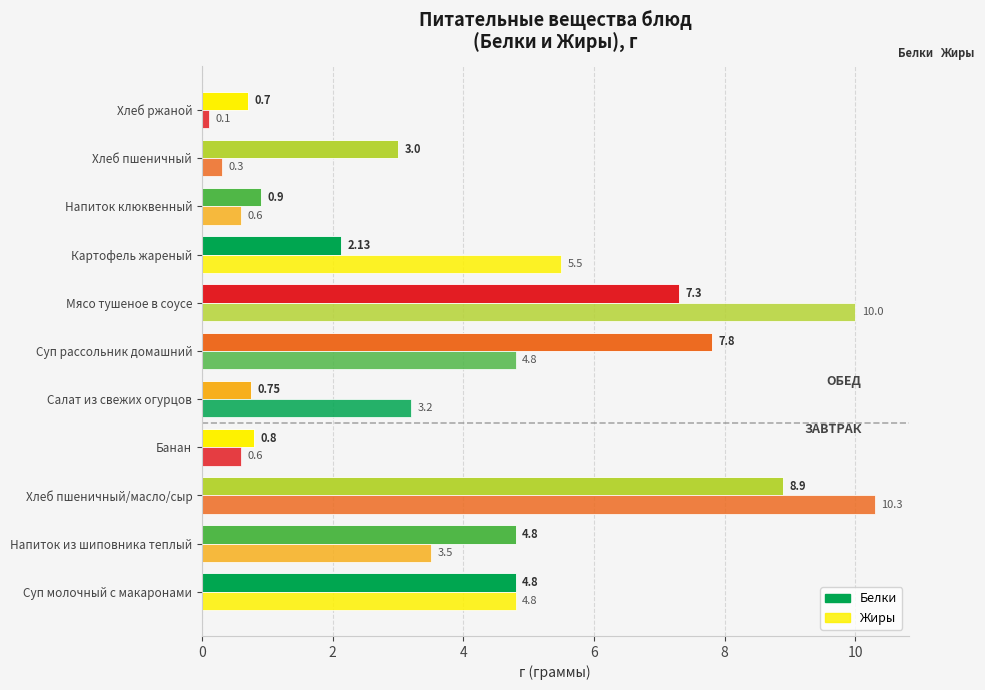

What is the minimum value shown in the chart?

0.1